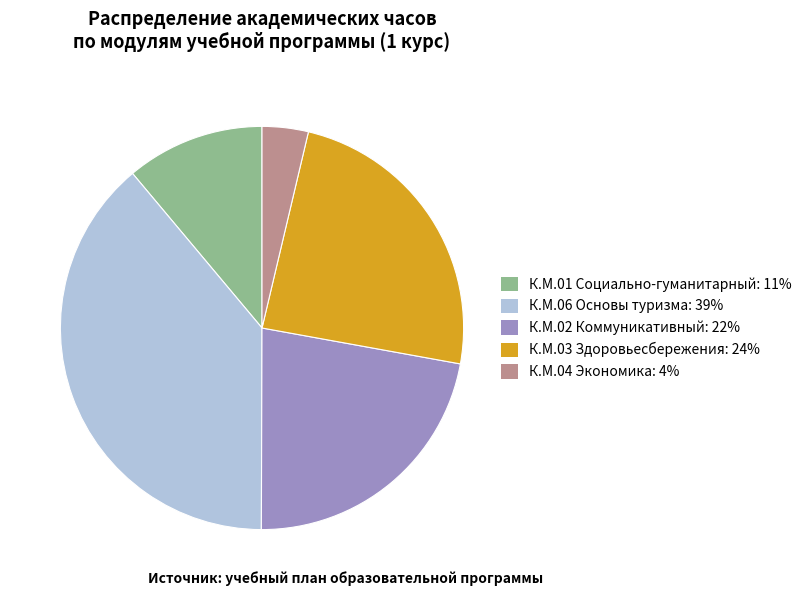

Which category has the biggest portion of the pie?

К.М.06 Основы туризма: 39%